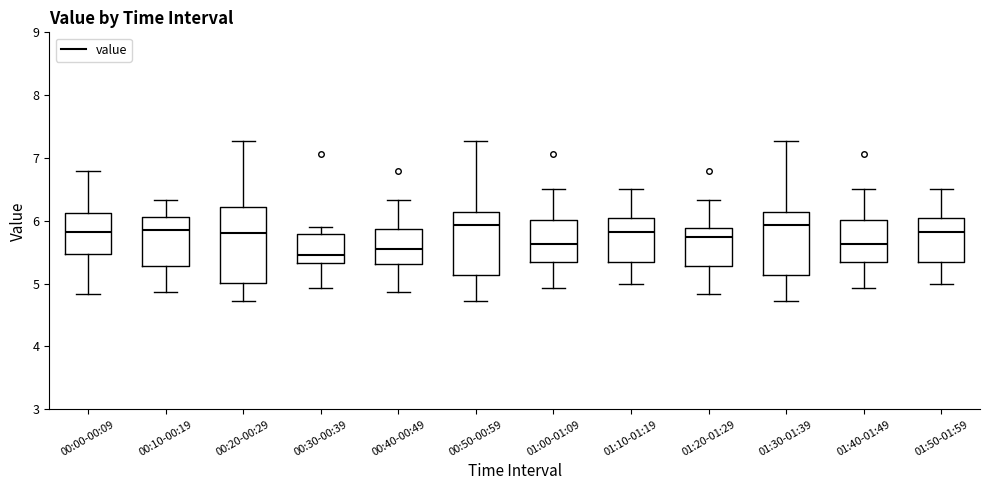

Comparing the boxes themselves (not the whiskers), which one is the tallest?

00:20-00:29